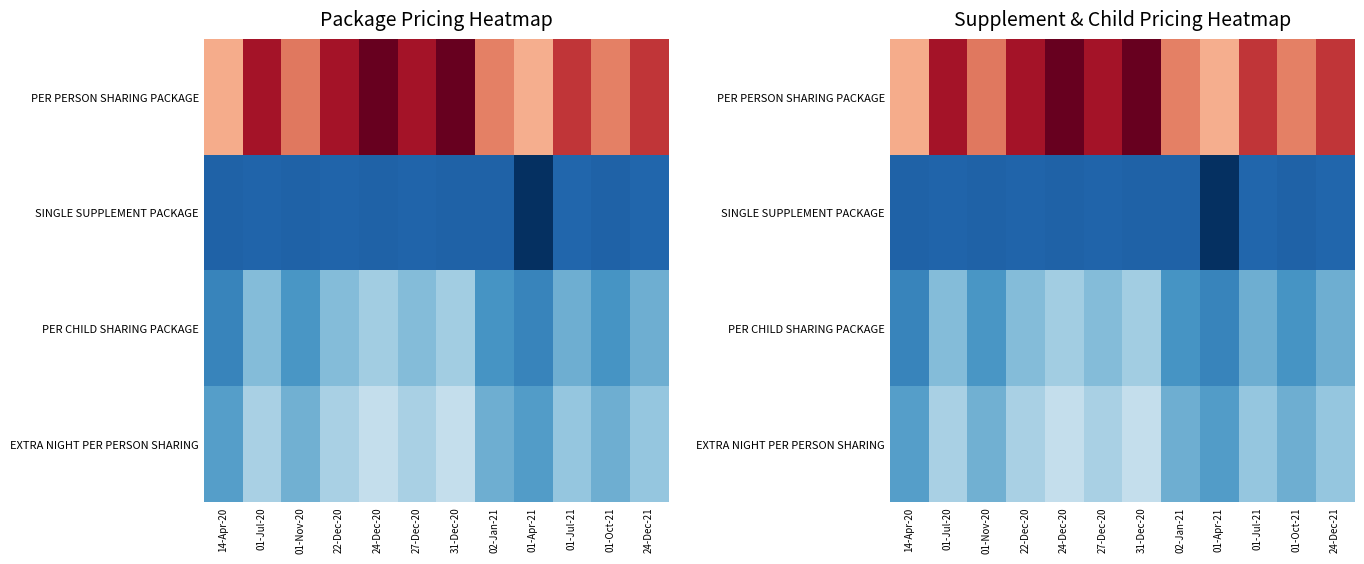

Which series has the largest range (max minus min)?

PER PERSON SHARING PACKAGE